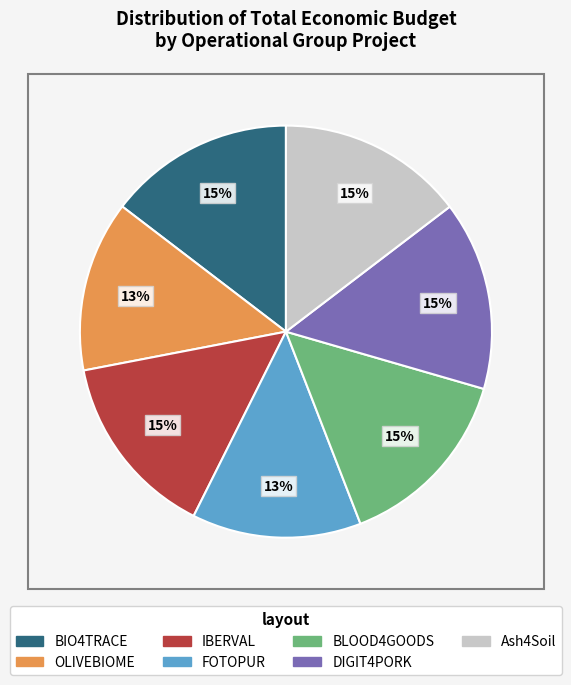

To the nearest percent, what percentage of the pie is DIGIT4PORK?

15%